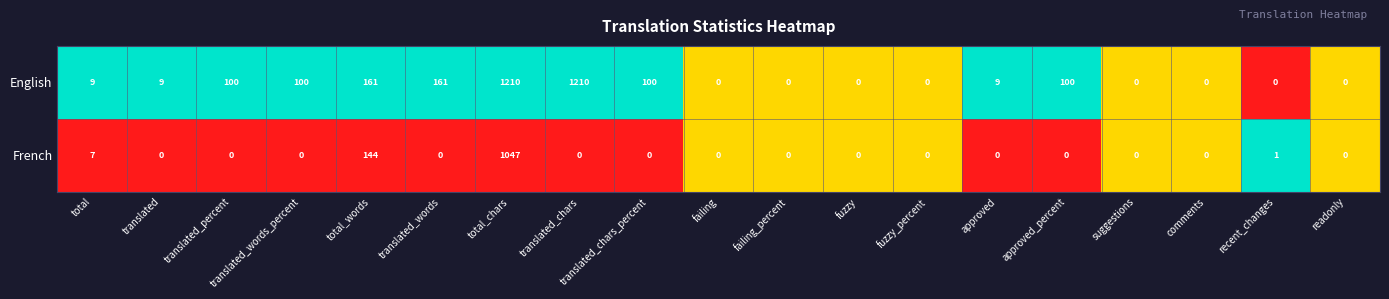

What is the average value of the French series?

63